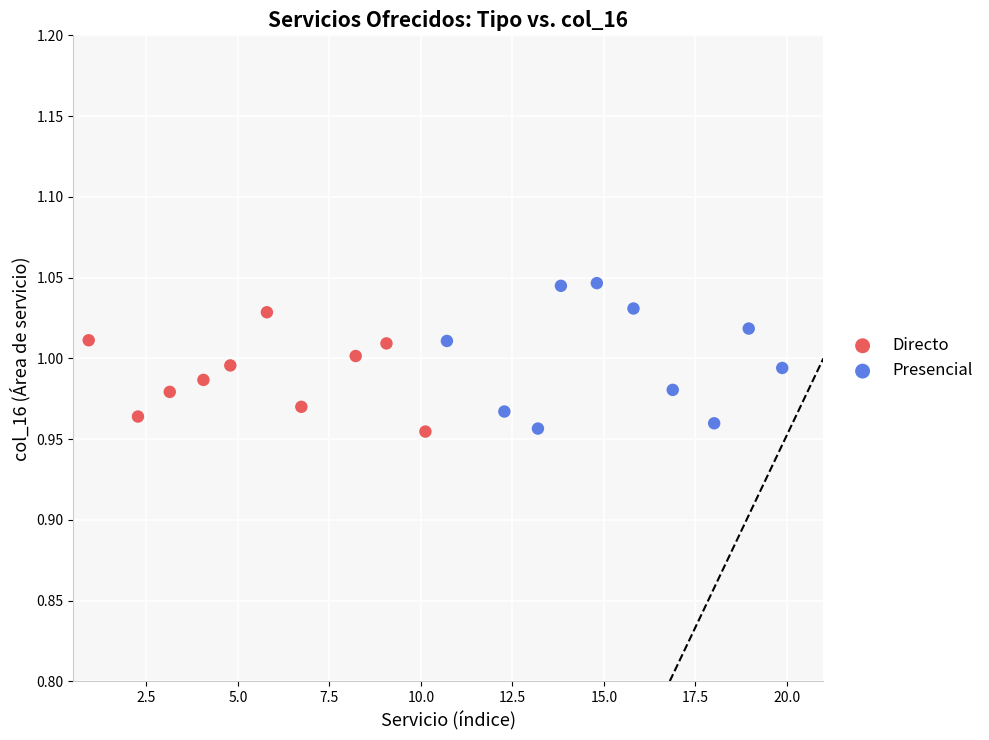

Which series has the largest Y range (max minus min)?

Presencial